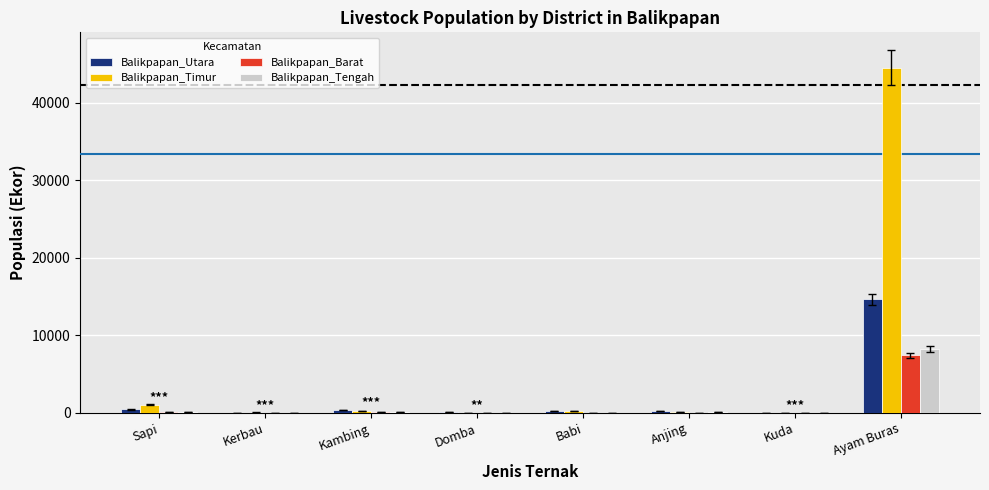

Read the Balikpapan_Tengah value at Kambing, to the nearest 100.

100